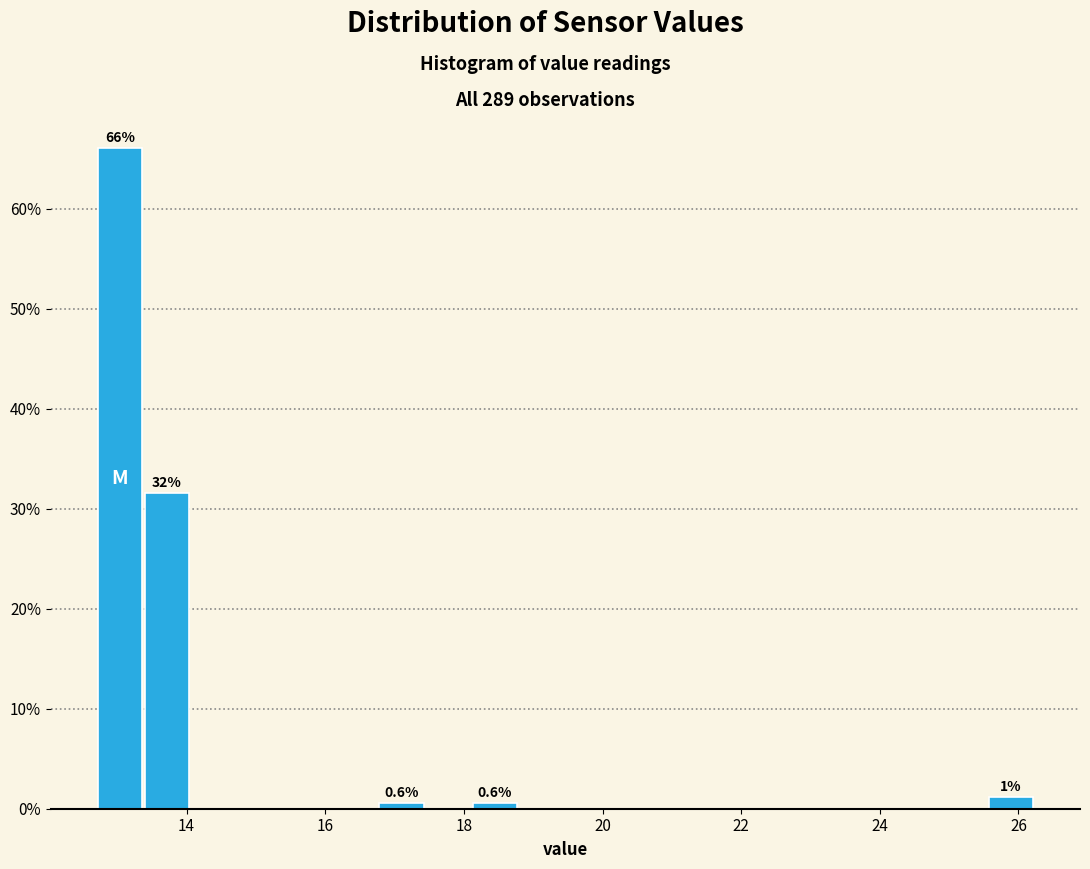

Read against the x-axis, roughly where is the centre of the tallest bar?

13.0